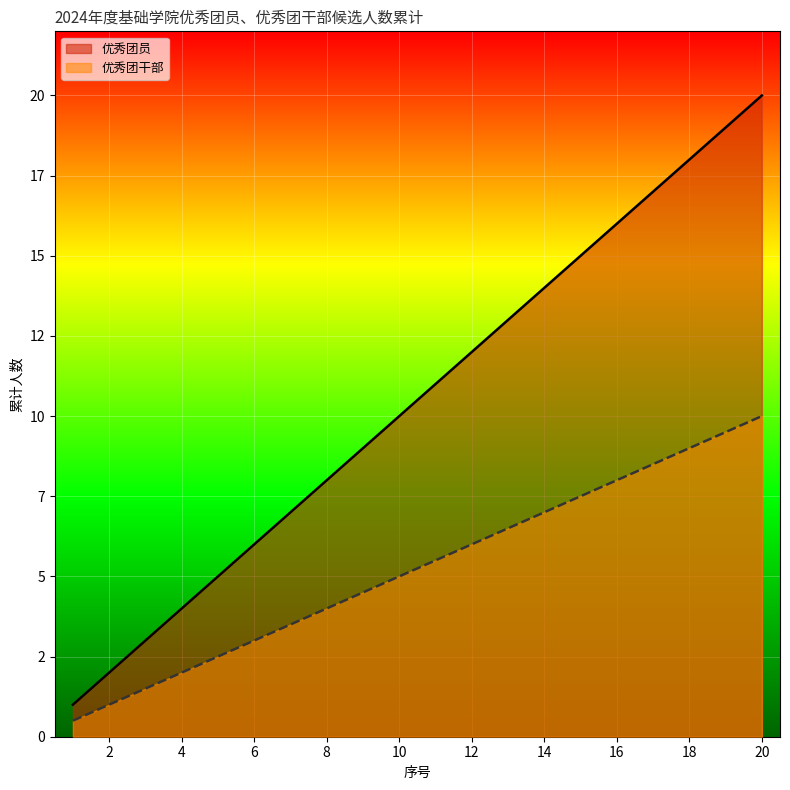

At which label does 优秀团员 reach its peak?

20